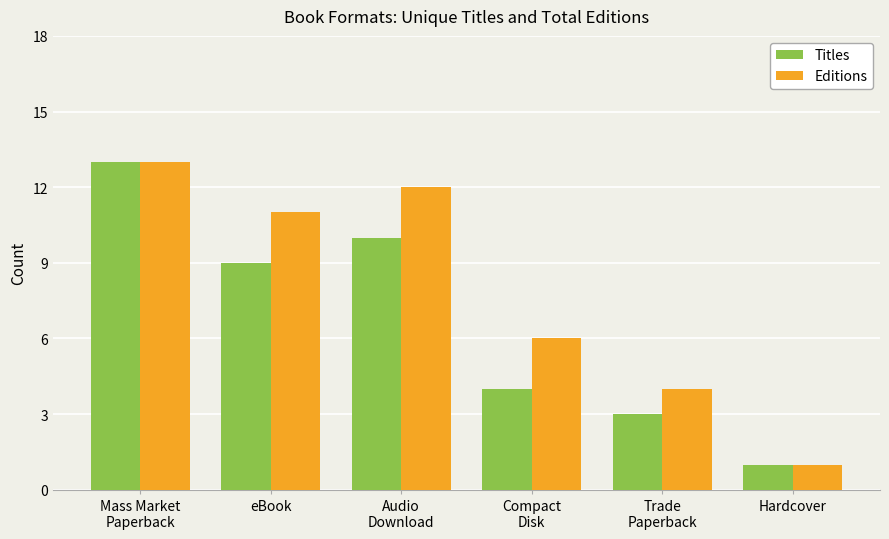

The value of Titles at eBook is 6. True or false?

False